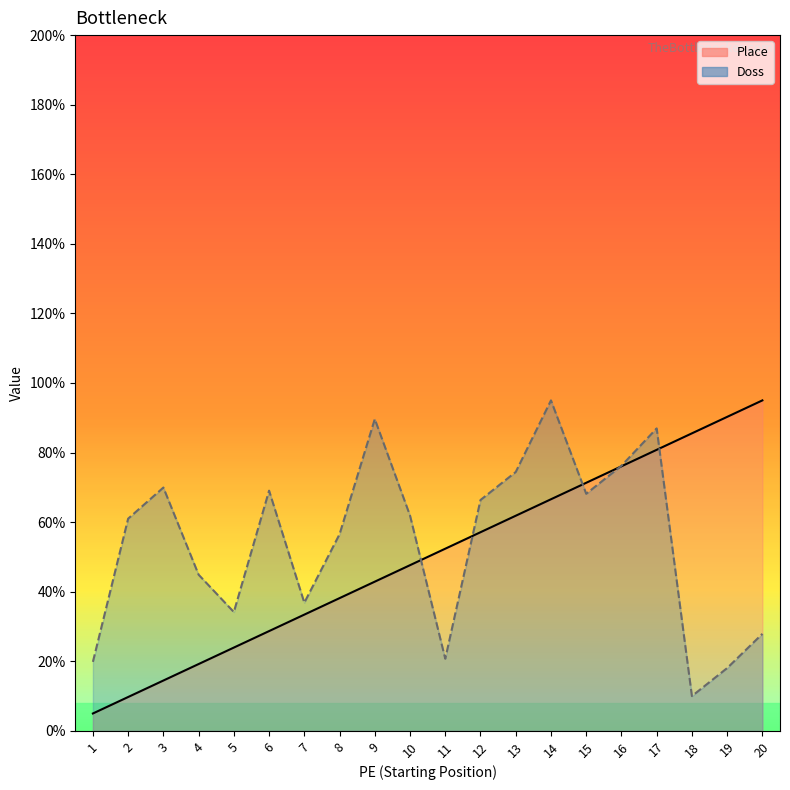

True or false: Place has a value of 35.3 at 11.

False